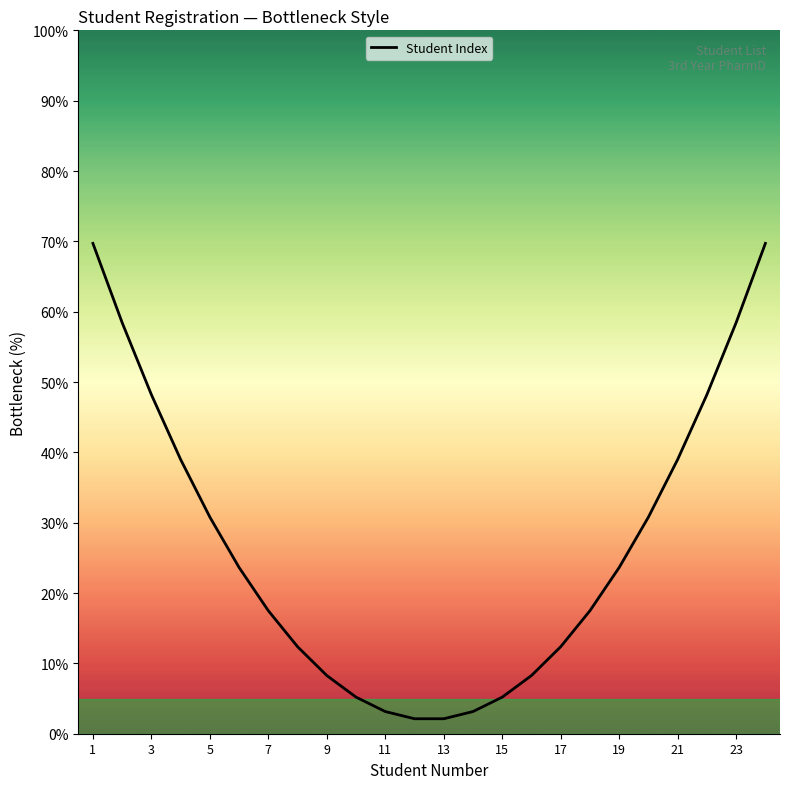

What is the greatest value displayed?

69.7